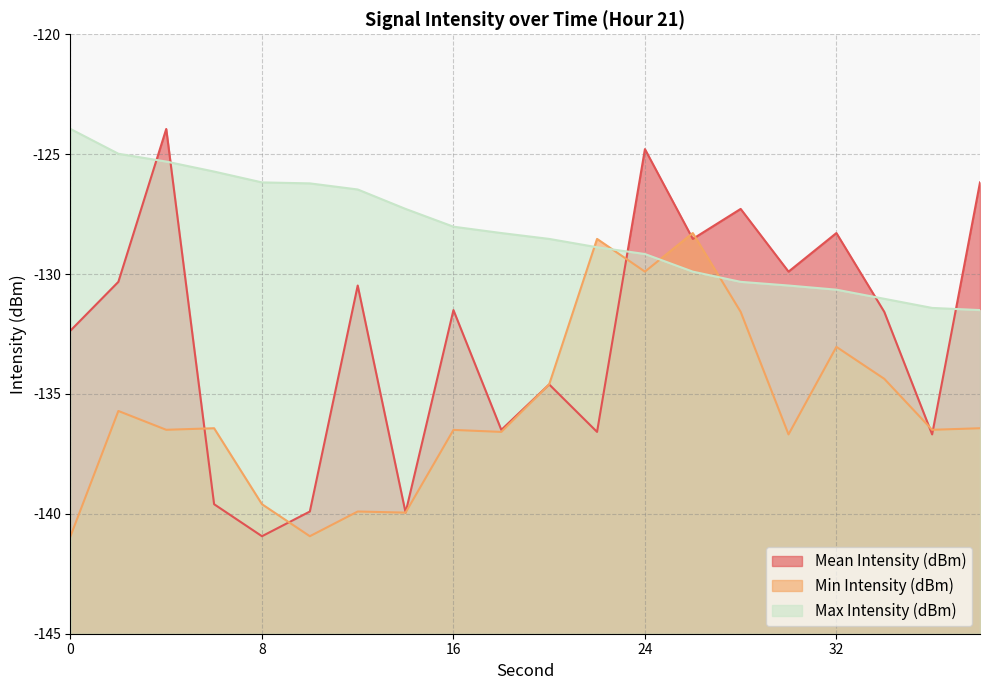

Which label corresponds to the smallest value in the chart?

8